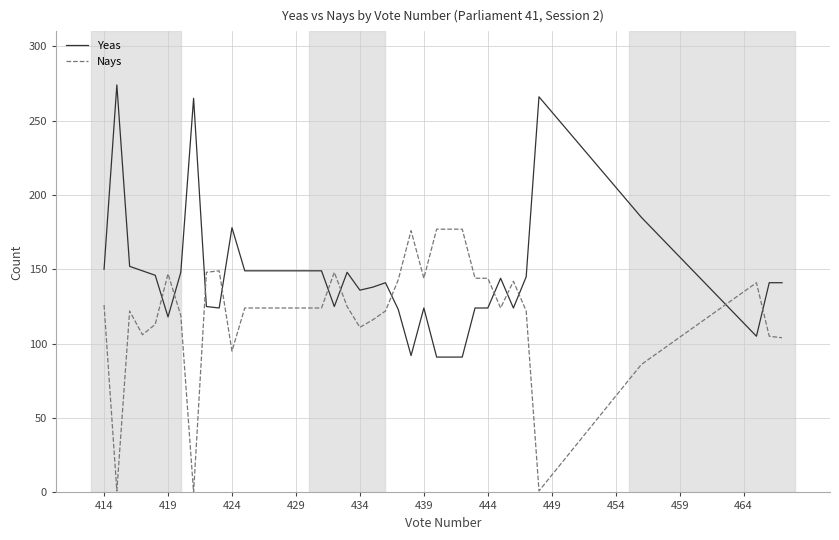

After their last crossing, which series has the higher values: Nays or Yeas?

Yeas